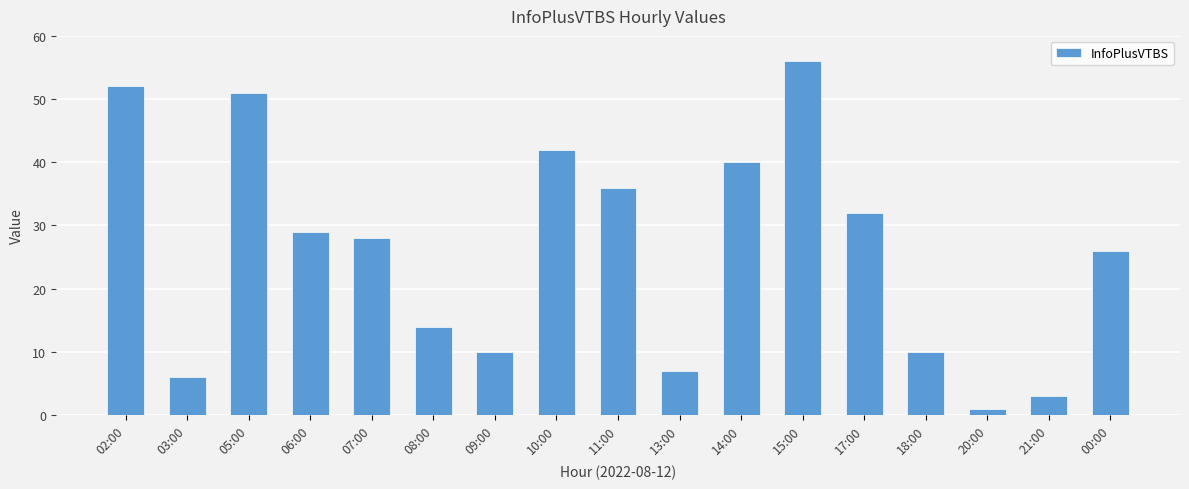

What is the difference between the values at 20:00 and 03:00?

5